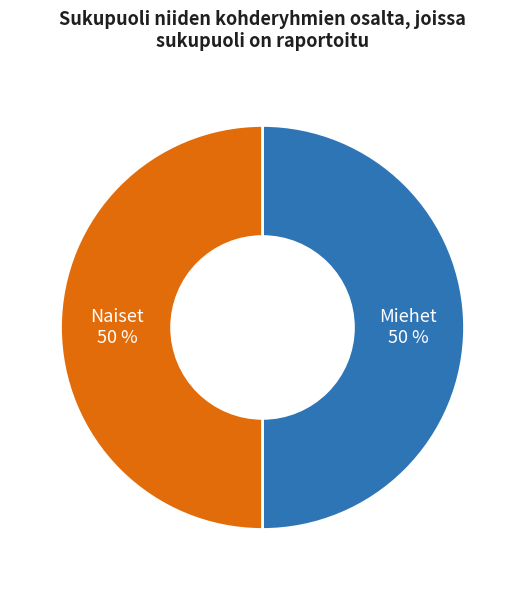

What is the ratio of the value at Miehet to the value at Naiset?

1.0